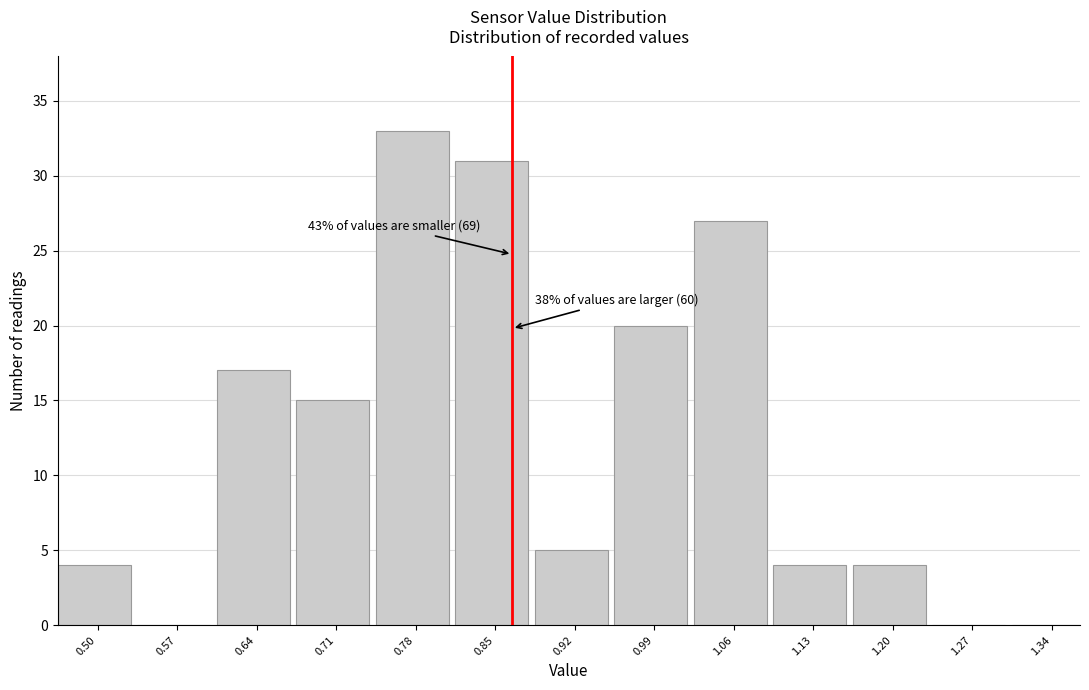

Reading left to right, extract all data points from this chart.

0.50=4	0.57=0	0.64=17	0.71=15	0.78=33	0.85=31	0.92=5	0.99=20	1.06=27	1.13=4	1.20=4	1.27=0	1.34=0